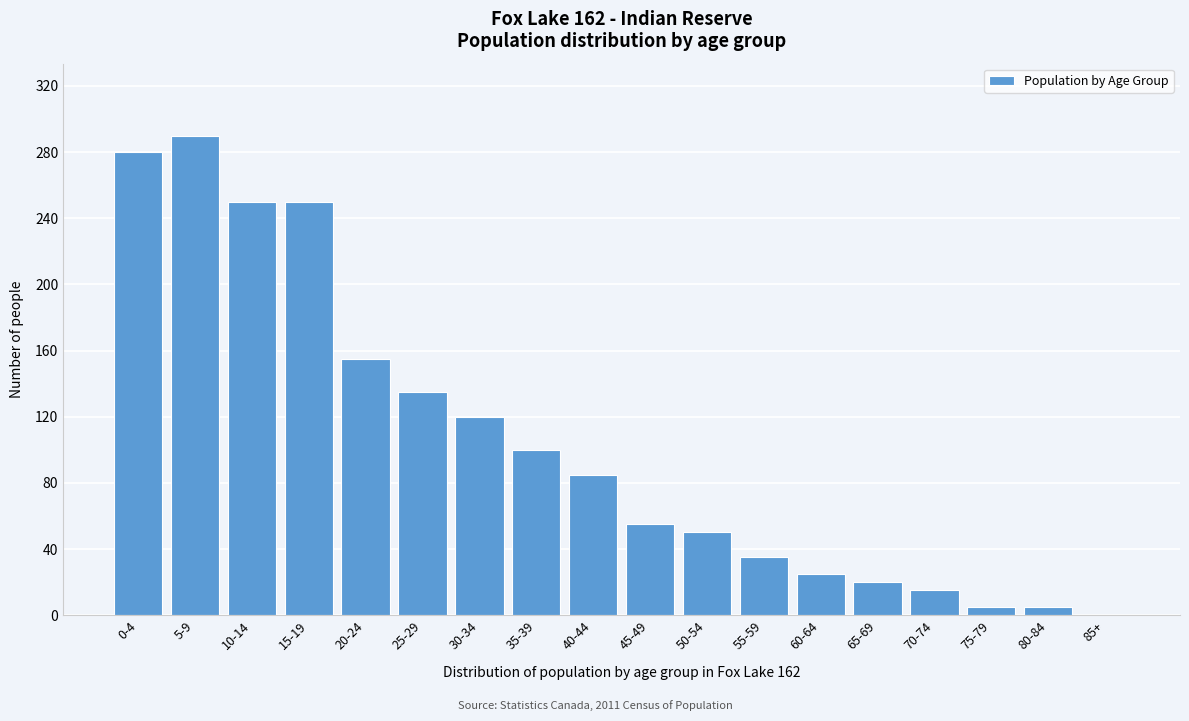

Reading right to left, extract all data points from this chart.

85+=0	80-84=5	75-79=5	70-74=15	65-69=20	60-64=25	55-59=35	50-54=50	45-49=55	40-44=85	35-39=100	30-34=120	25-29=135	20-24=155	15-19=250	10-14=250	5-9=290	0-4=280